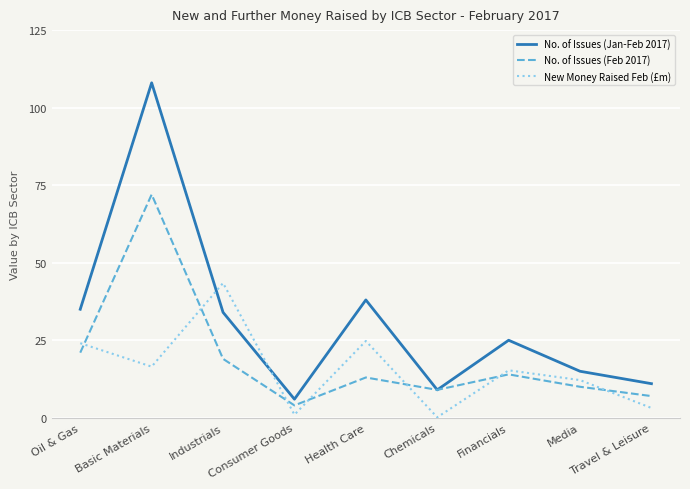

Which series has the largest range (max minus min)?

No. of Issues (Jan-Feb 2017)